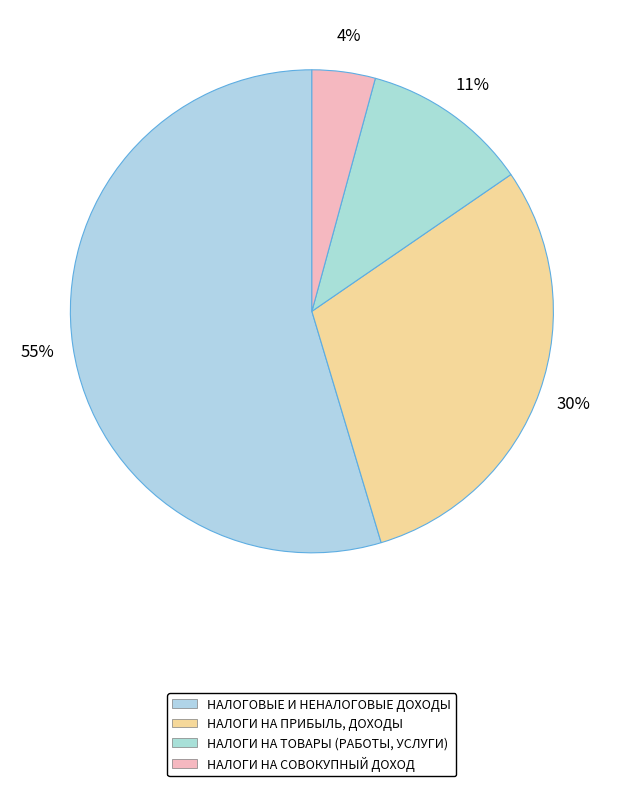

What portion of the pie excludes НАЛОГИ НА СОВОКУПНЫЙ ДОХОД?

95.8%